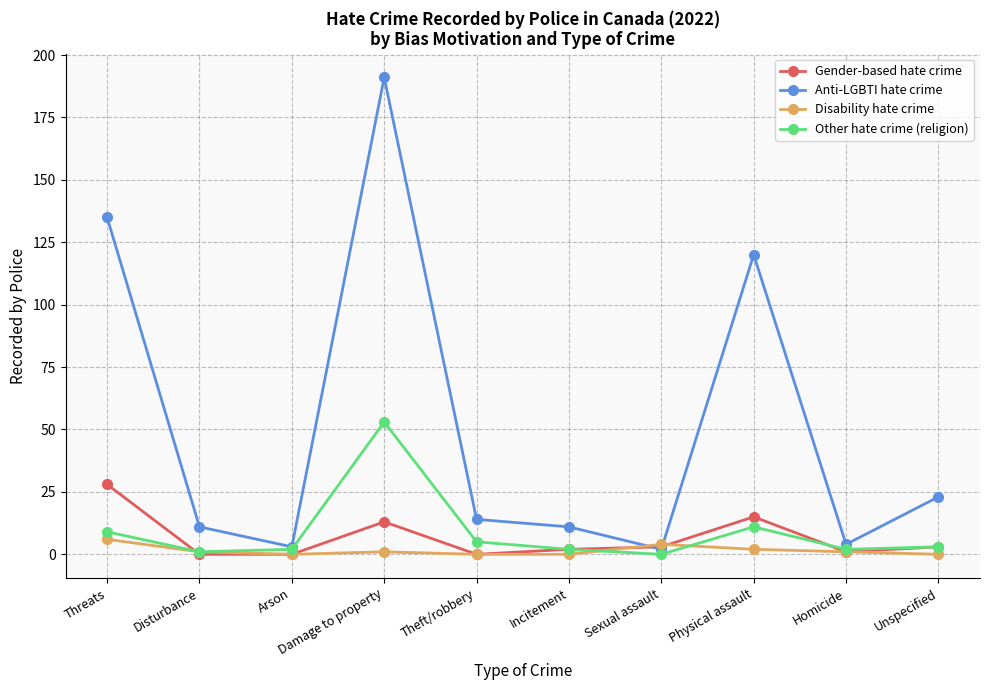

How many distinct data groups are displayed?

4